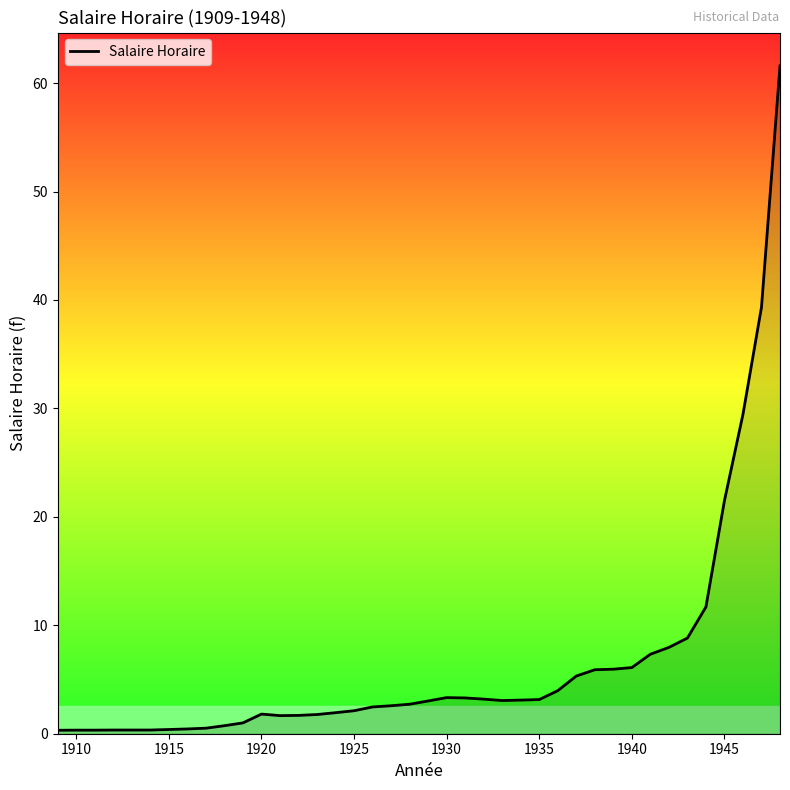

What is the difference between the maximum and minimum values?

61.3